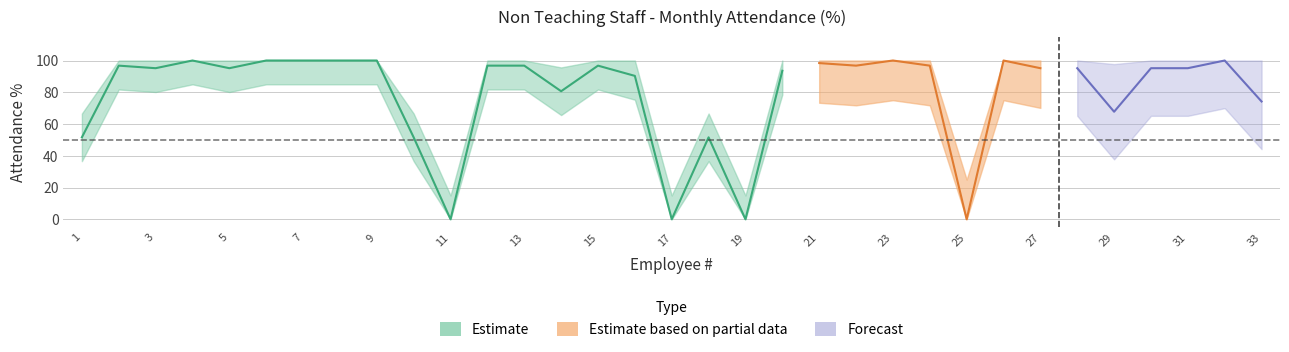

True or false: Forecast has a value of 156.5 at 16.

False